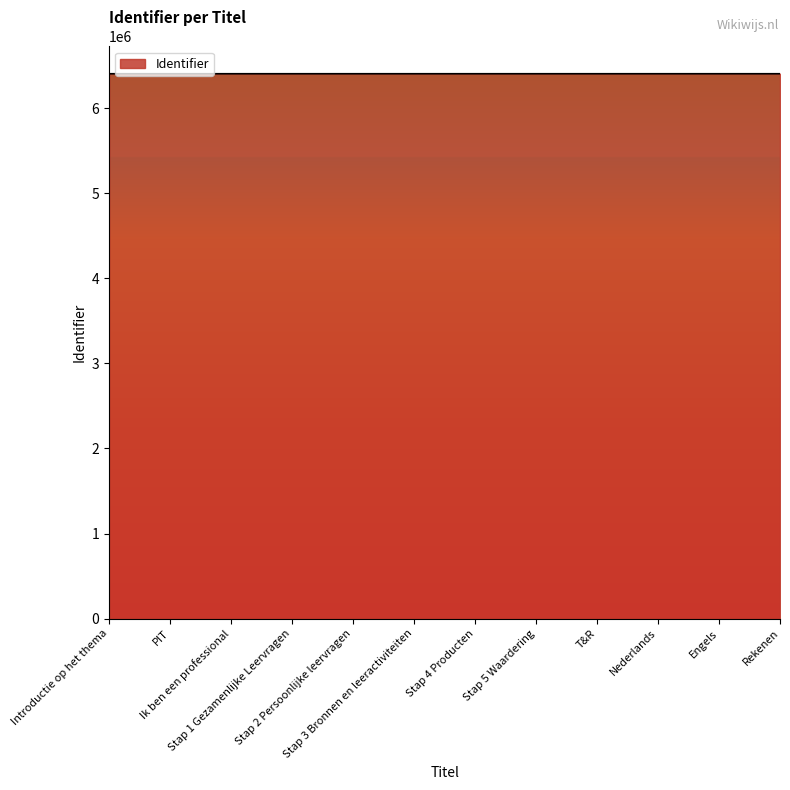

Is it true that the value at Stap 2 Persoonlijke leervragen is 4187474?

False